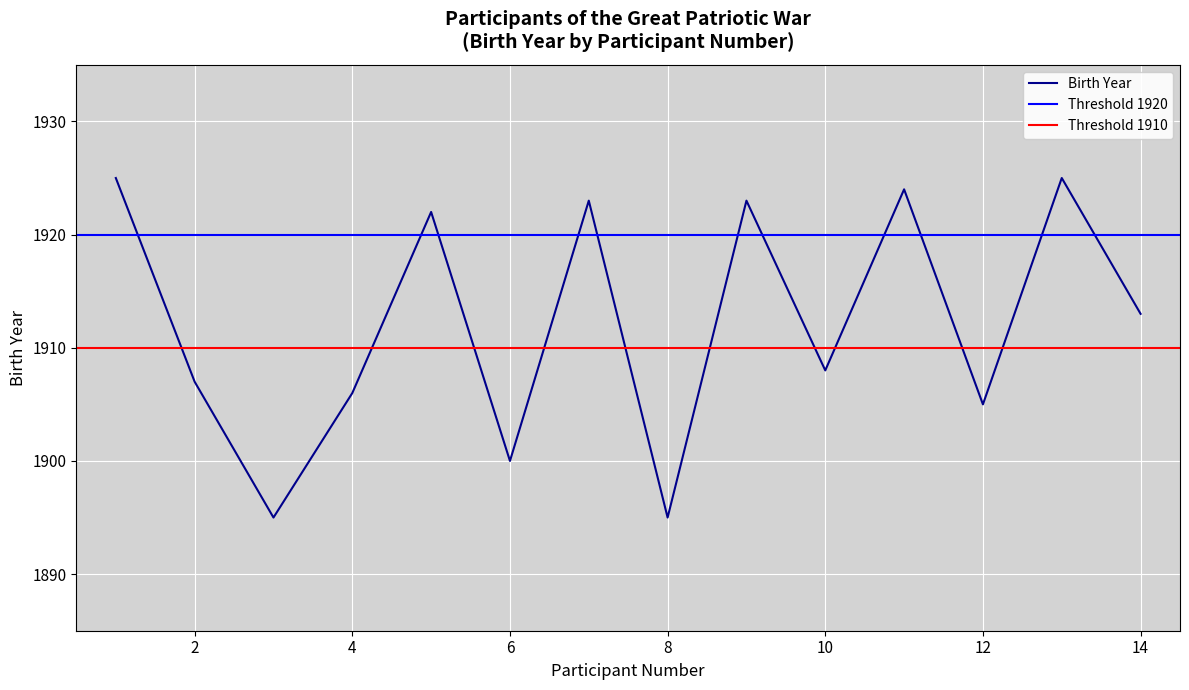

Count the number of categories in the chart.

14